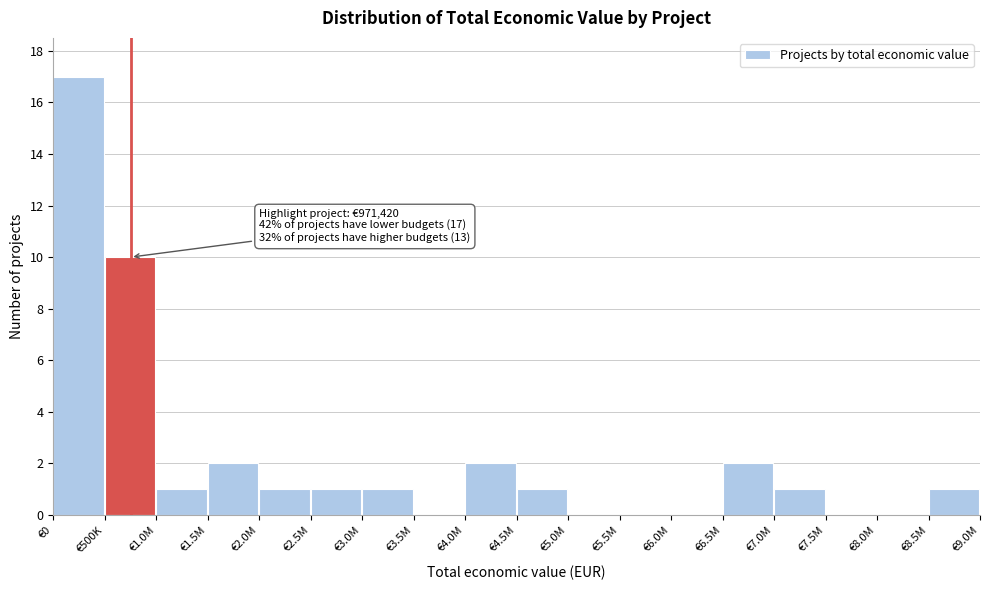

Reading left to right, what are all the values shown in this chart?

€0=17	€500K=10	€1.0M=1	€1.5M=2	€2.0M=1	€2.5M=1	€3.0M=1	€3.5M=0	€4.0M=2	€4.5M=1	€5.0M=0	€5.5M=0	€6.0M=0	€6.5M=2	€7.0M=1	€7.5M=0	€8.0M=0	€8.5M=1